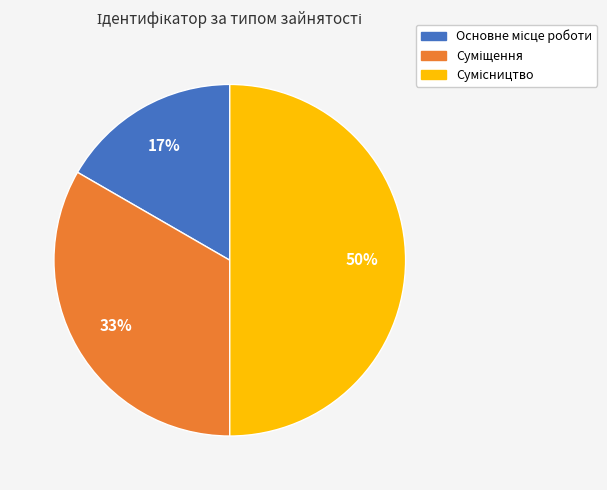

To the nearest percent, what is the average slice percentage?

33%